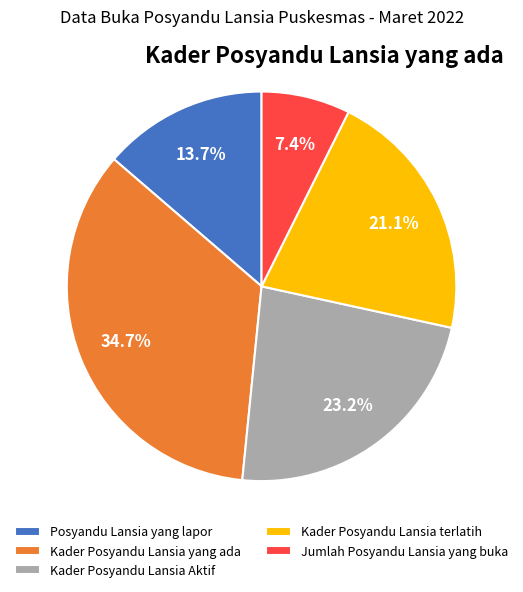

What percentage is the Posyandu Lansia yang lapor slice, to the nearest percent?

14%